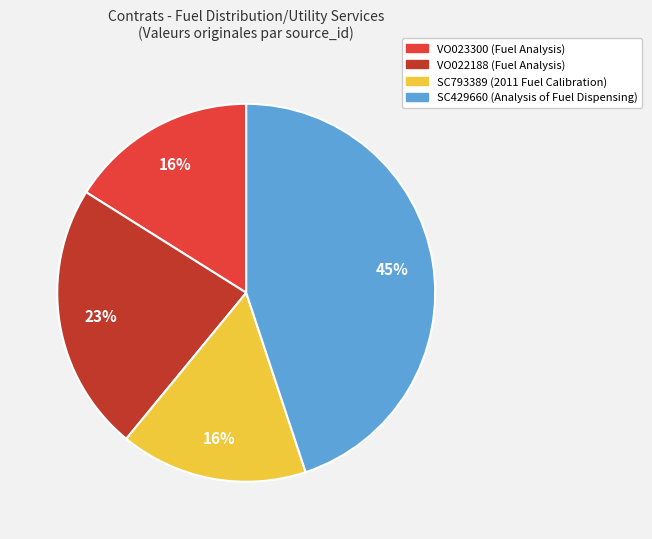

What percentage is the VO022188 slice, to the nearest percent?

23%